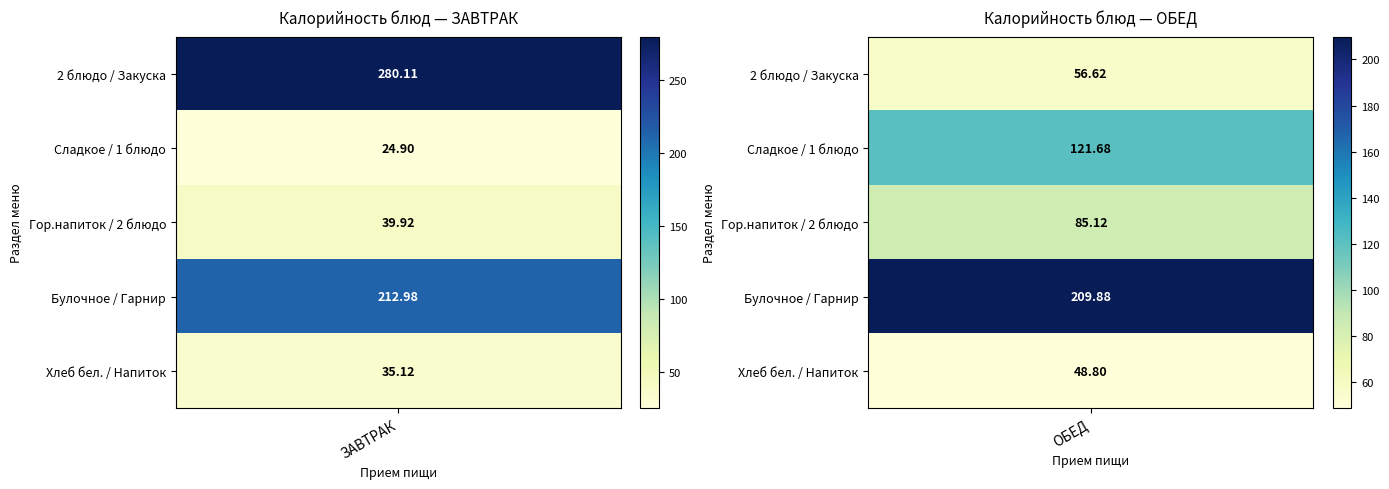

What is the sum of the ЗАВТРАК values at 2 and 1?

64.8